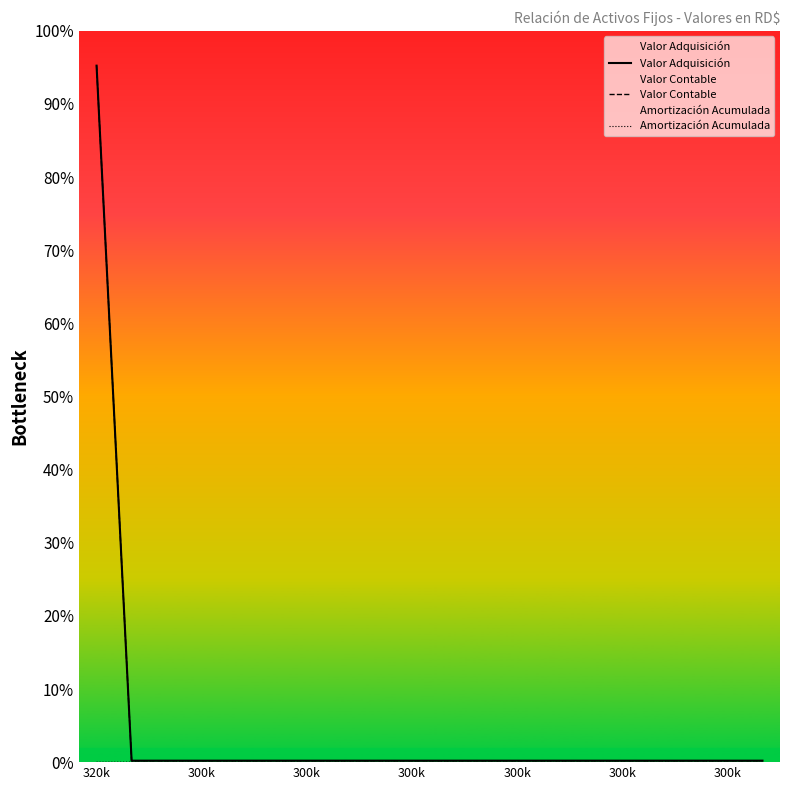

What are all the series names shown in the legend?

Valor Adquisición, Valor Contable, Amortización Acumulada